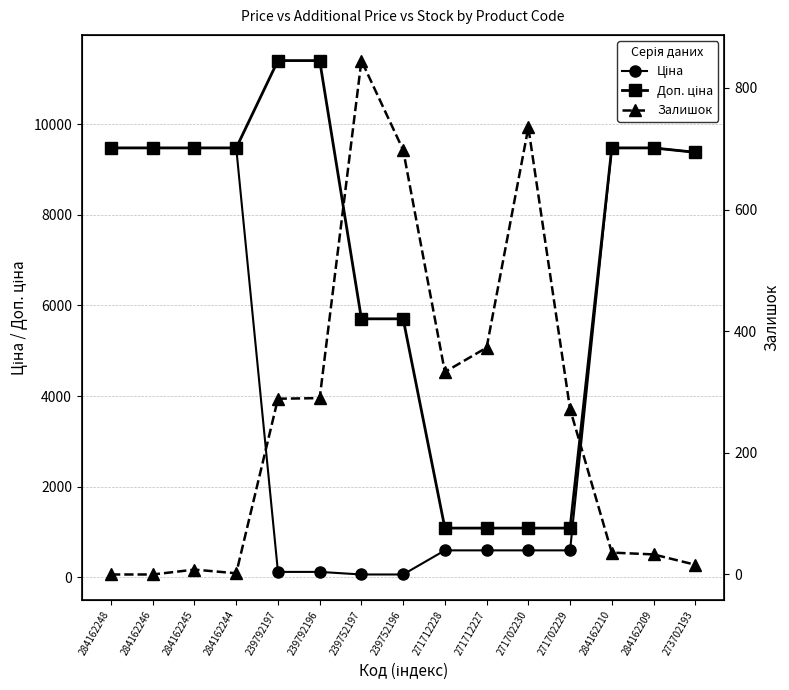

Reading right to left, extract all data points from this chart.

Ціна: 273702193=9384.0	284162209=9480.1	284162210=9480.1	271702229=589.9	271702230=589.9	271712227=589.9	271712228=589.9	239752196=57.0	239752197=57.0	239792196=114.1	239792197=114.1	284162244=9480.1	284162245=9480.1	284162246=9480.1	284162248=9480.1
Доп. ціна: 273702193=9384.0	284162209=9480.1	284162210=9480.1	271702229=1081.7	271702230=1081.7	271712227=1081.7	271712228=1081.7	239752196=5705.0	239752197=5705.0	239792196=11410.0	239792197=11410.0	284162244=9480.1	284162245=9480.1	284162246=9480.1	284162248=9480.1
Залишок: 273702193=16.0	284162209=33.0	284162210=36.0	271702229=272.0	271702230=735.0	271712227=373.0	271712228=333.0	239752196=698.0	239752197=845.0	239792196=290.0	239792197=289.0	284162244=2.0	284162245=8.0	284162246=0.0	284162248=0.0